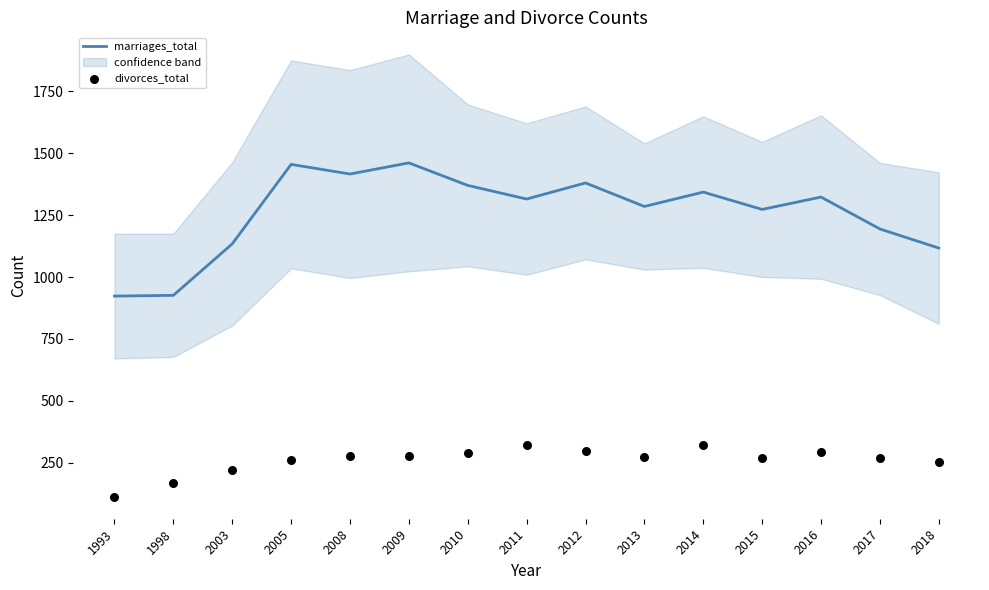

At which category is the sum across all series the highest?

2009